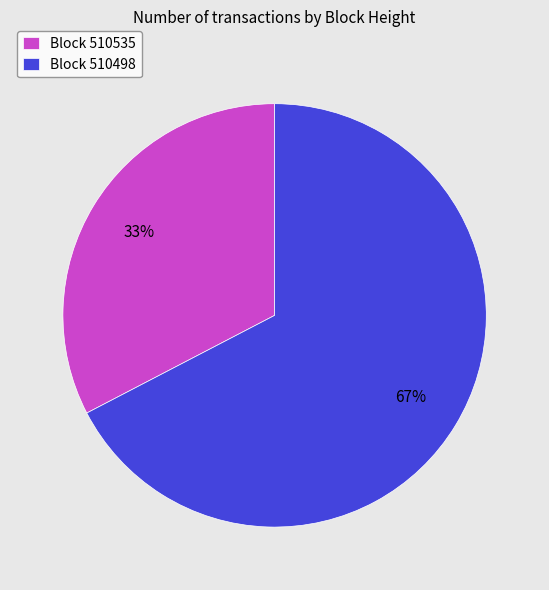

True or false: Block 510535 accounts for 33% of the total.

True